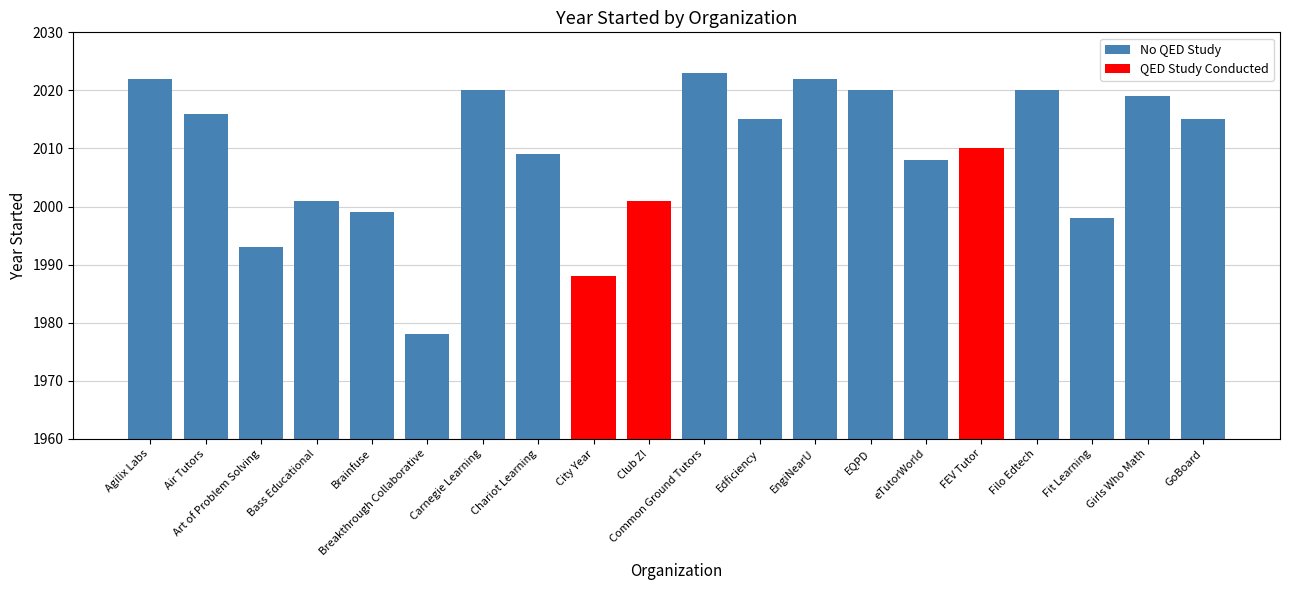

True or false: the data shows 2023 at 10.

True